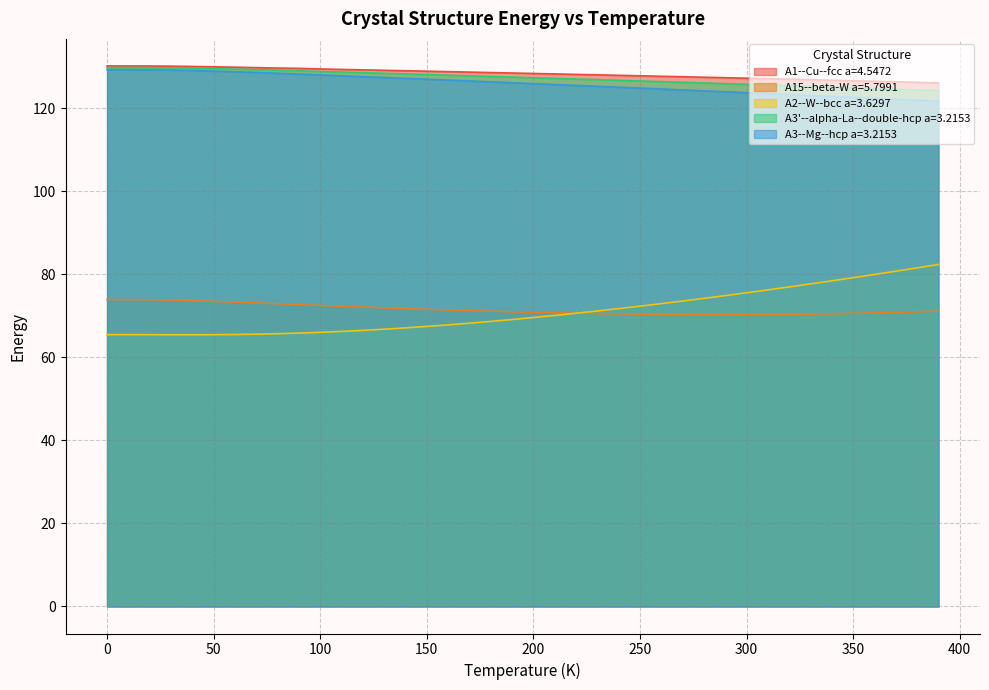

Where is A3'--alpha-La--double-hcp a=3.2153 nearest to the value 126?

280.0